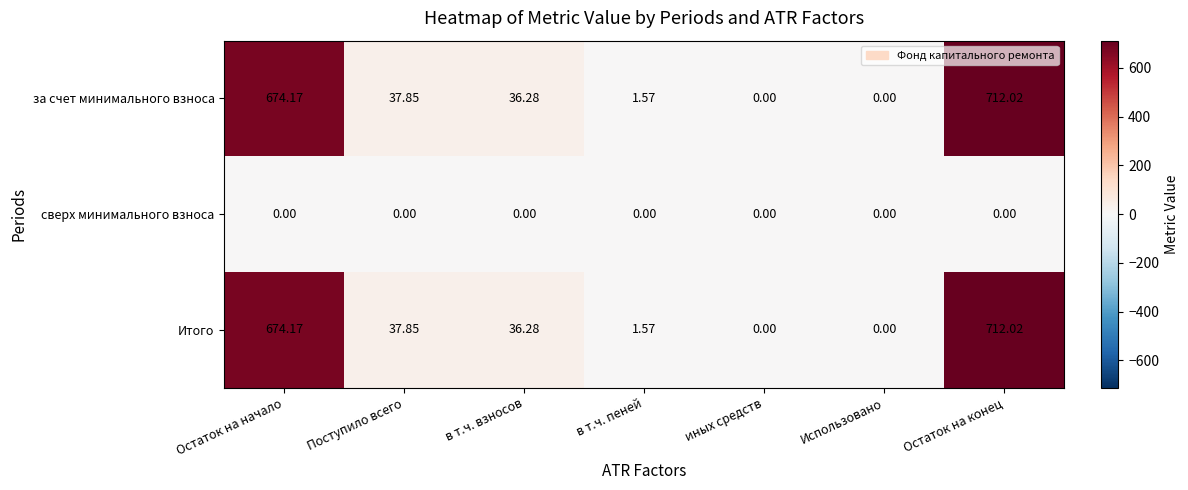

At which category is the sum across all series the highest?

Остаток на конец